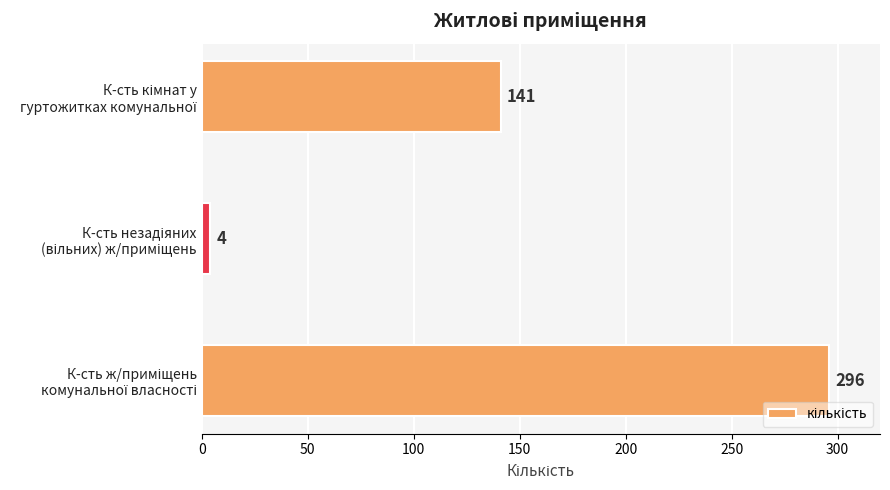

What is the sum of all values?

441